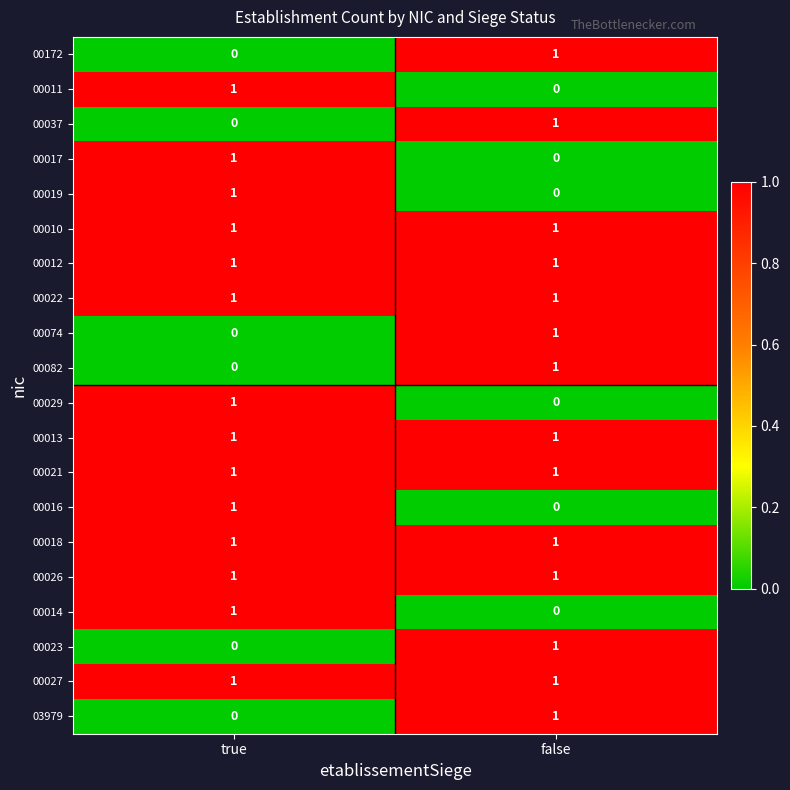

What is the spread (max minus min) of values at true?

1